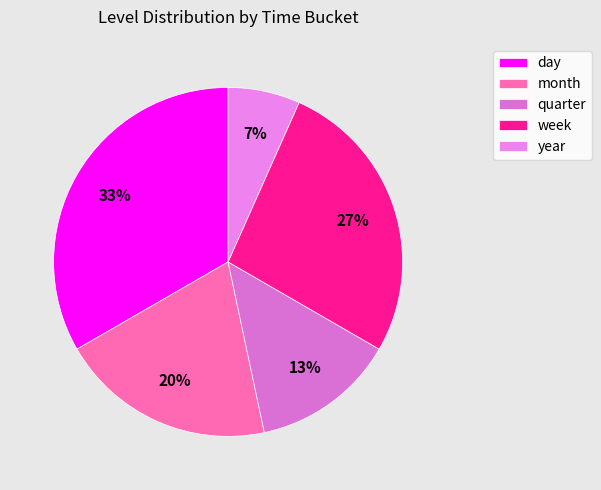

Approximately how many times larger is the value at year compared to quarter?

0.5